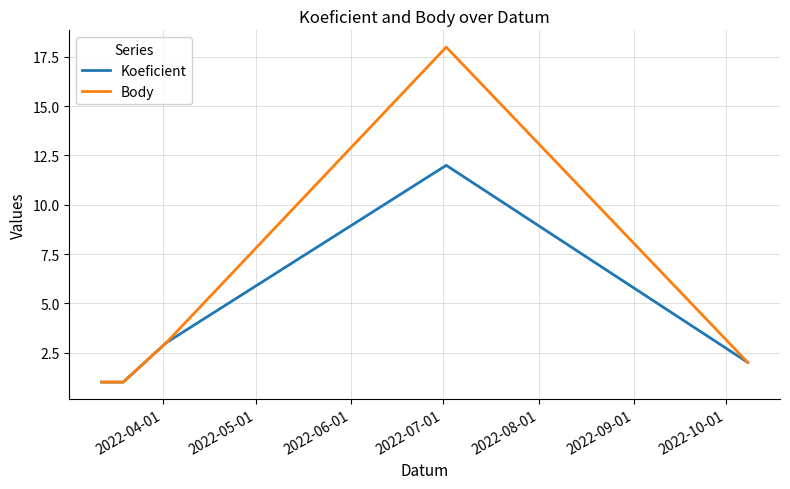

What is the lowest value of the Body series?

1